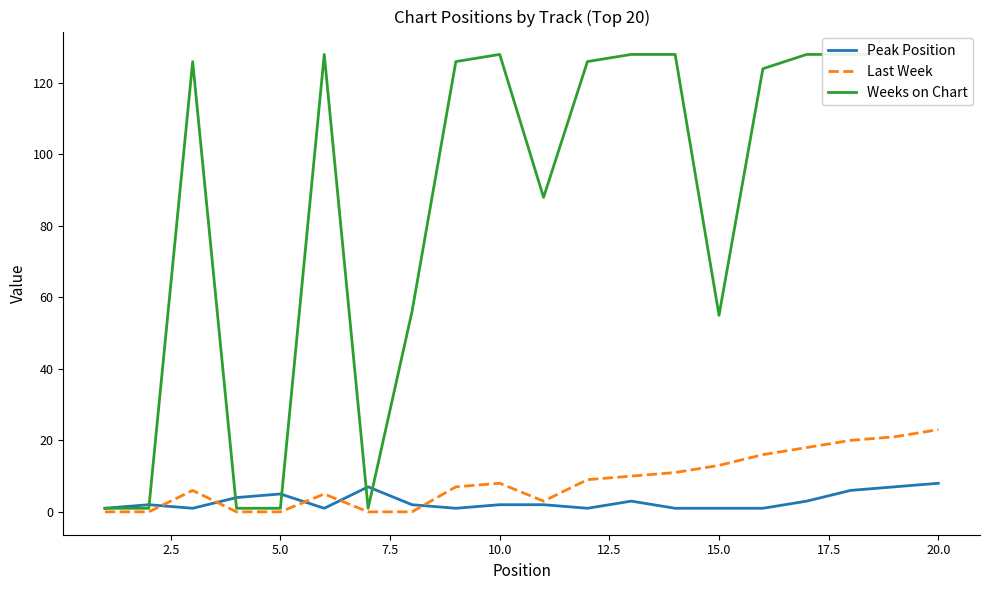

The value of Peak Position at 16 is 2. True or false?

False